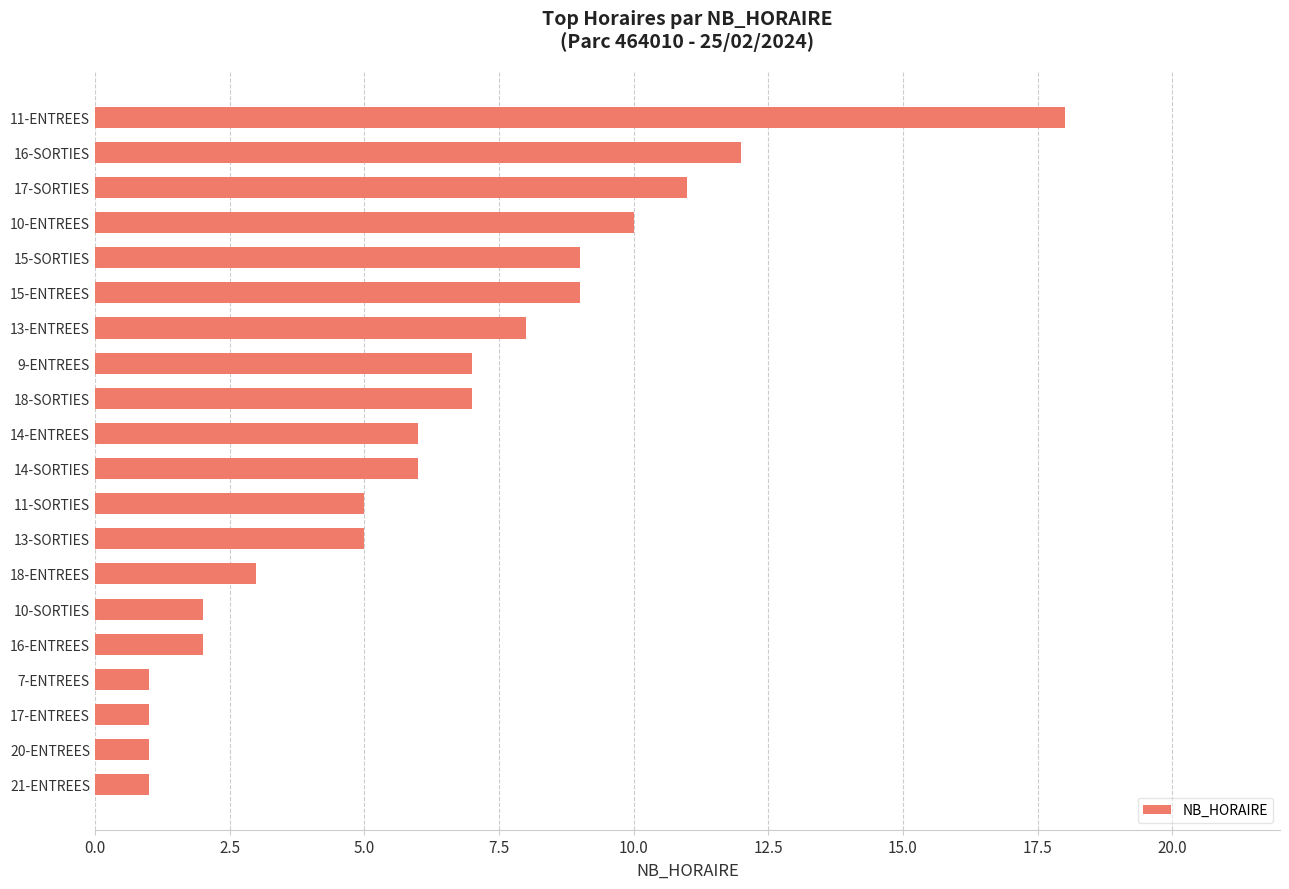

What is the difference between the maximum and minimum values?

17